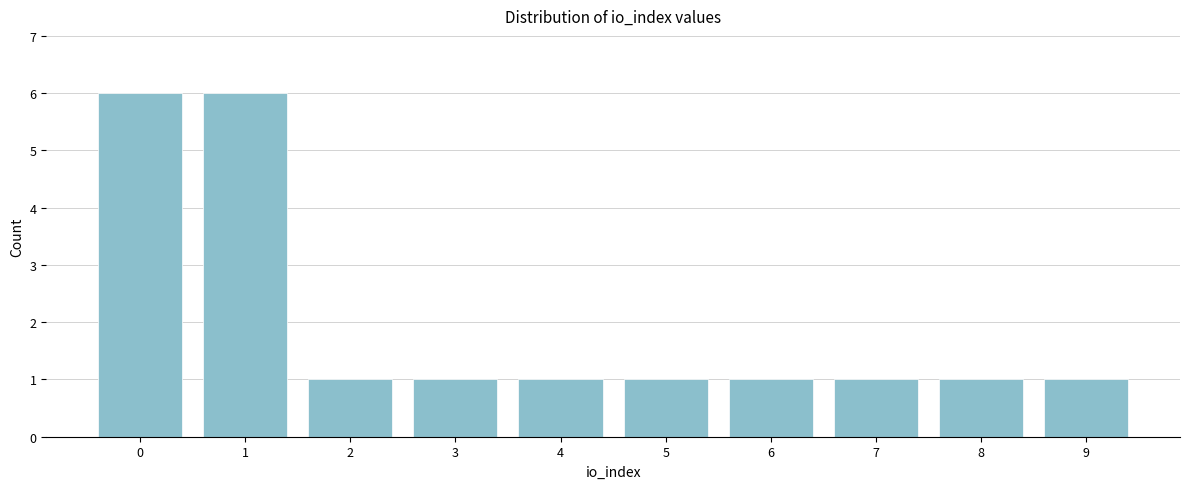

Reading left to right, transcribe all the data shown in this chart.

6	6	1	1	1	1	1	1	1	1